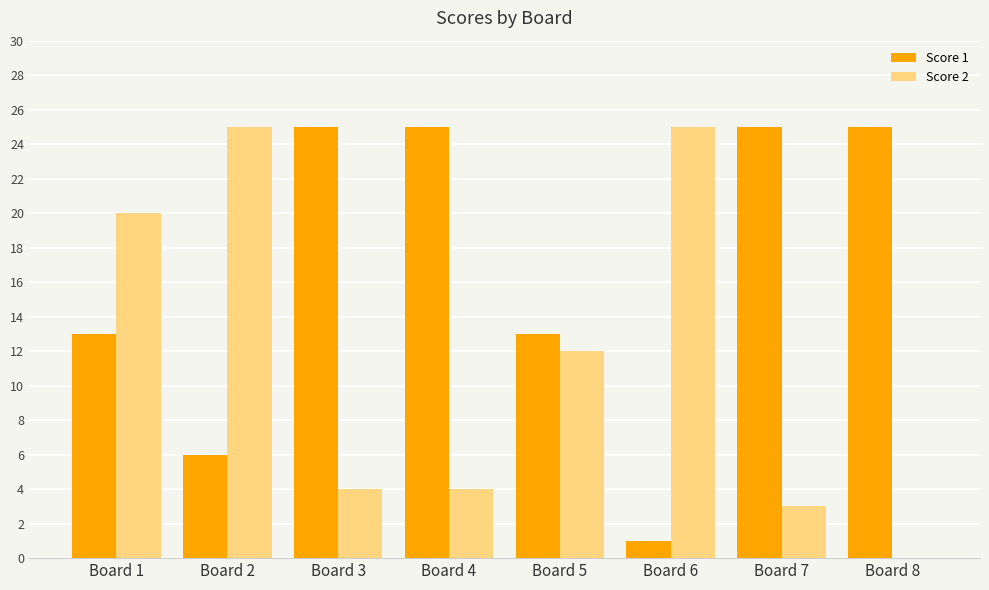

What is the sum of all Score 2 values?

93